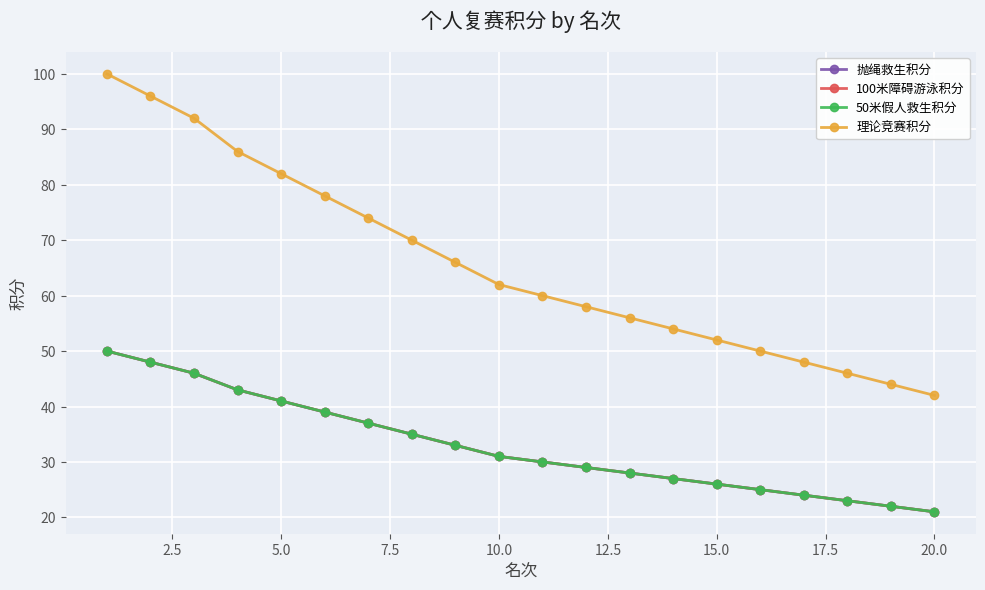

True or false: 100米障碍游泳积分 and 理论竞赛积分 cross at least once.

False